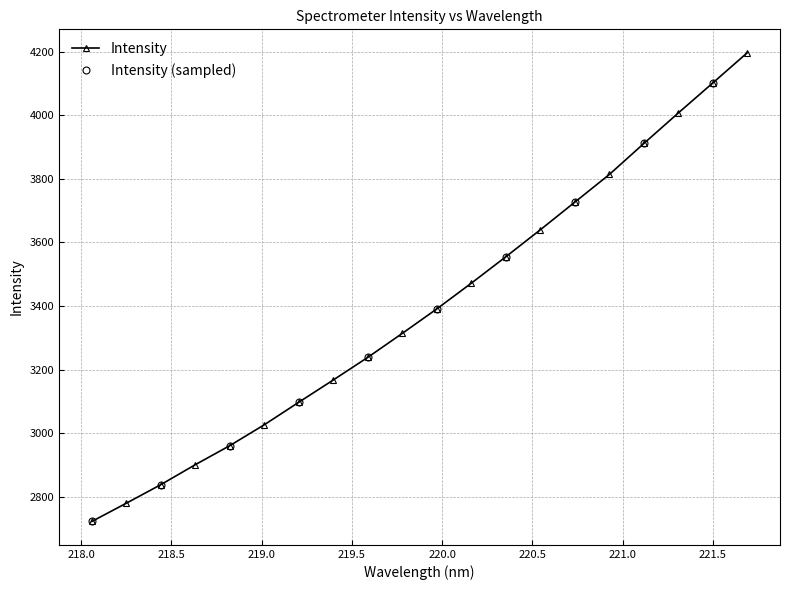

Count the number of data series in this chart.

1